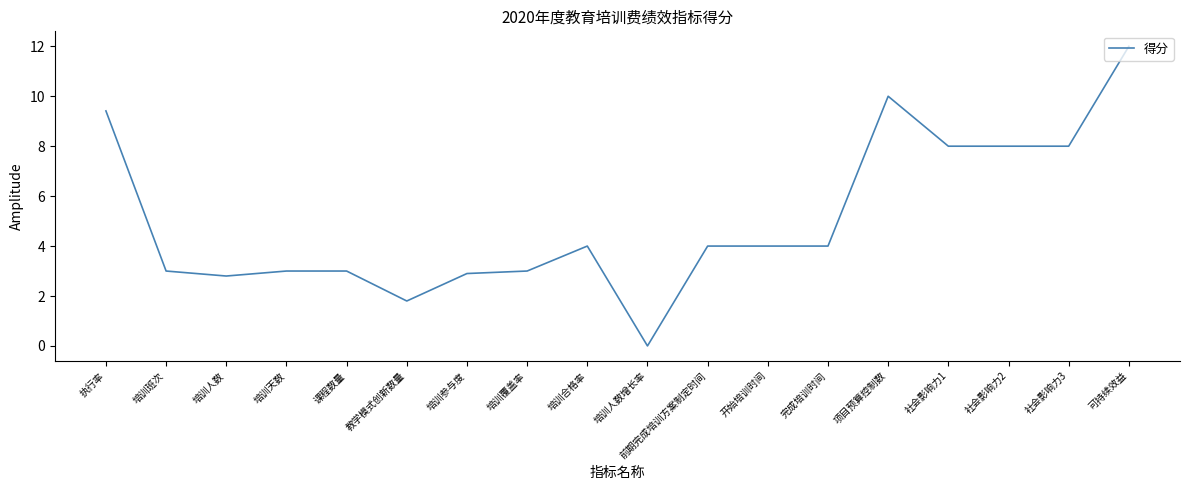

Reading left to right, list all the values displayed in this chart.

9.4	3.0	2.8	3.0	3.0	1.8	2.9	3.0	4.0	0.0	4.0	4.0	4.0	10.0	8.0	8.0	8.0	12.0